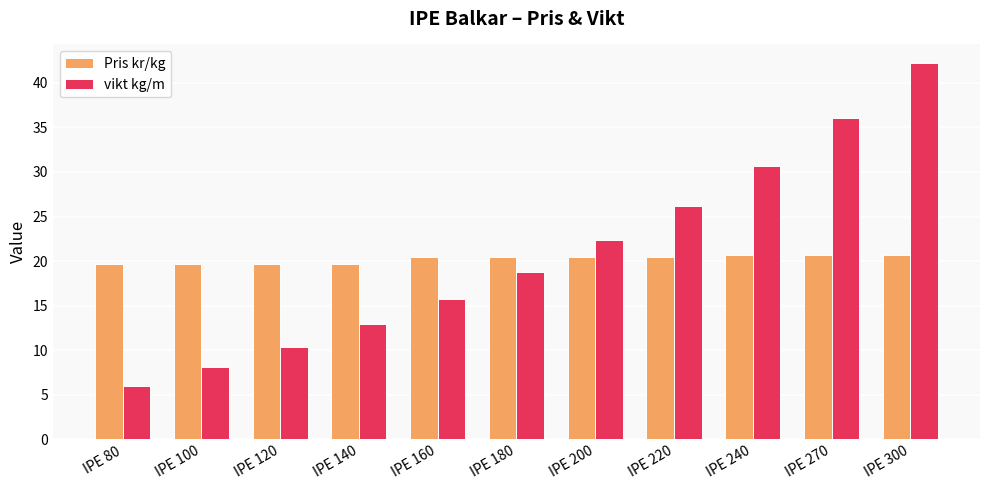

Which series changed the most between IPE 120 and IPE 300?

vikt kg/m